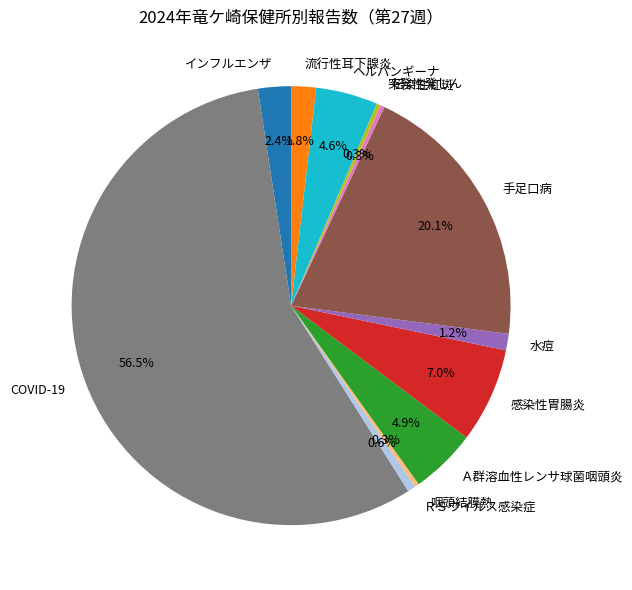

Do COVID-19 and 突発性発しん together represent more than half of the pie?

Yes